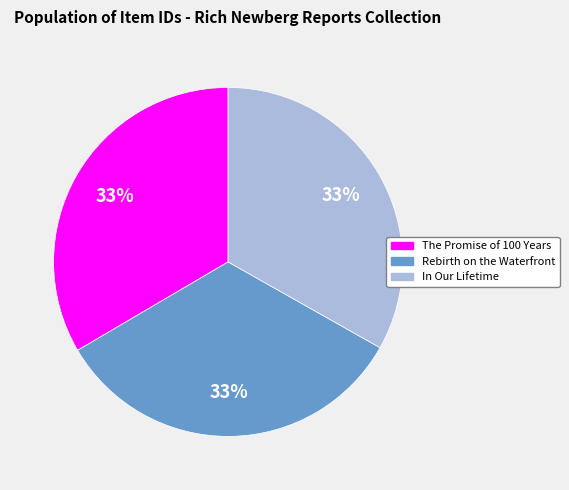

The The Promise of 100 Years slice represents 33% of the pie. True or false?

True